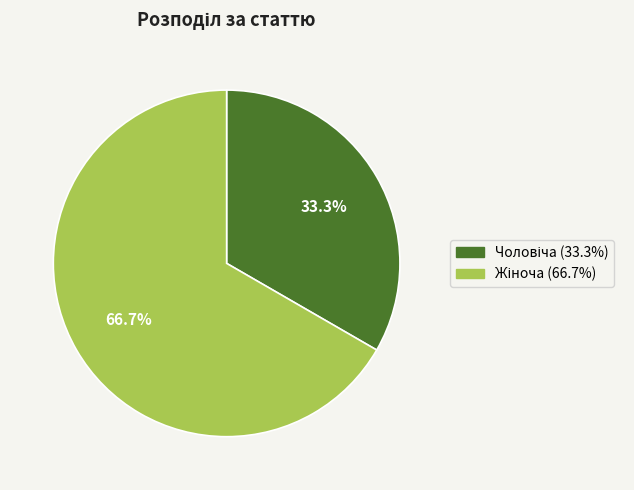

Is there any slice that represents more than half of the pie?

Yes